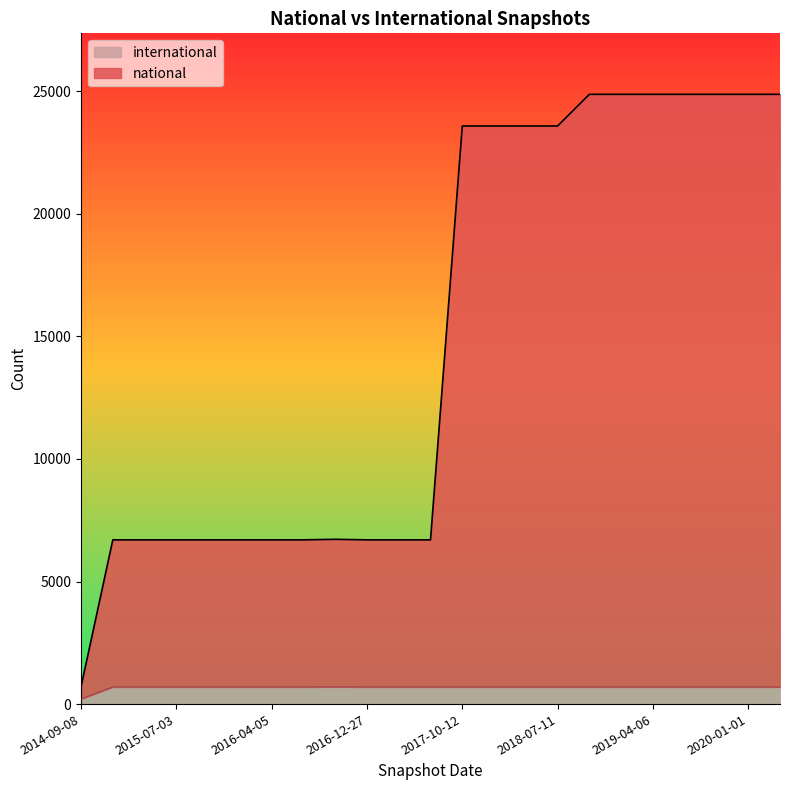

Reading right to left, transcribe all the data shown in this chart.

national: 2020-04-01=24872	2020-01-01=24872	2019-10-09=24872	2019-07-01=24872	2019-04-06=24872	2019-01-01=24872	2018-09-28=24872	2018-07-11=23580	2018-04-09=23580	2017-12-22=23580	2017-10-12=23580	2017-07-24=6699	2017-04-12=6699	2016-12-27=6699	2016-10-07=6721	2016-07-04=6699	2016-04-05=6699	2016-01-04=6699	2015-10-01=6699	2015-07-03=6699	2015-04-09=6699	2015-01-19=6699	2014-09-08=706
international: 2020-04-01=699	2020-01-01=699	2019-10-09=699	2019-07-01=699	2019-04-06=699	2019-01-01=699	2018-09-28=699	2018-07-11=699	2018-04-09=699	2017-12-22=699	2017-10-12=699	2017-07-24=699	2017-04-12=699	2016-12-27=699	2016-10-07=702	2016-07-04=699	2016-04-05=699	2016-01-04=699	2015-10-01=699	2015-07-03=699	2015-04-09=699	2015-01-19=699	2014-09-08=207